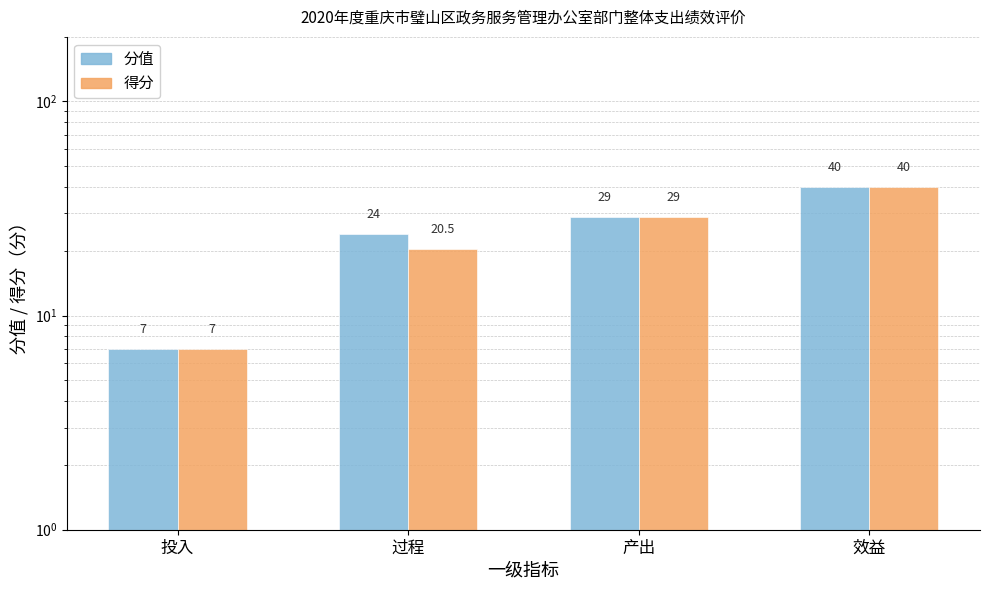

How many values in the 得分 series are below 29?

2